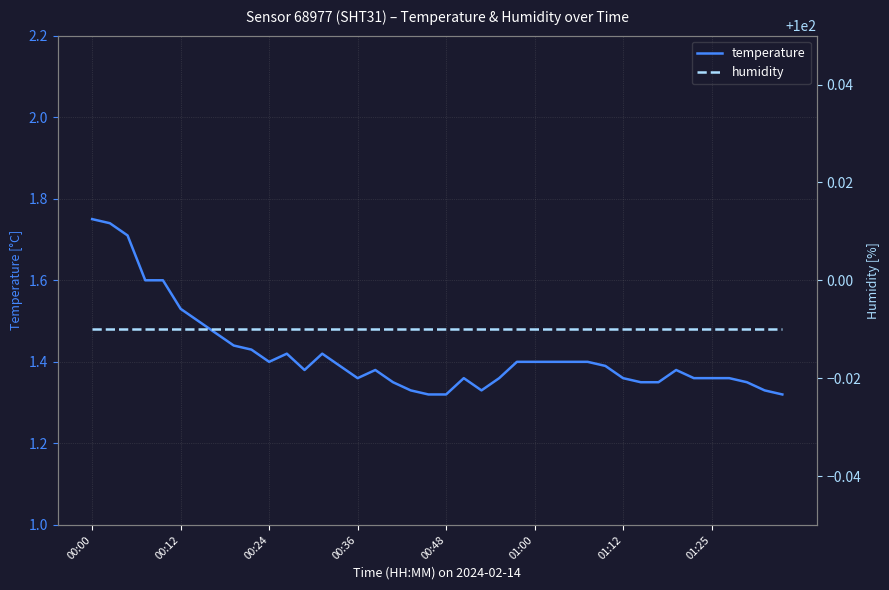

Rank the series by their maximum value, from lowest to highest.

temperature, humidity